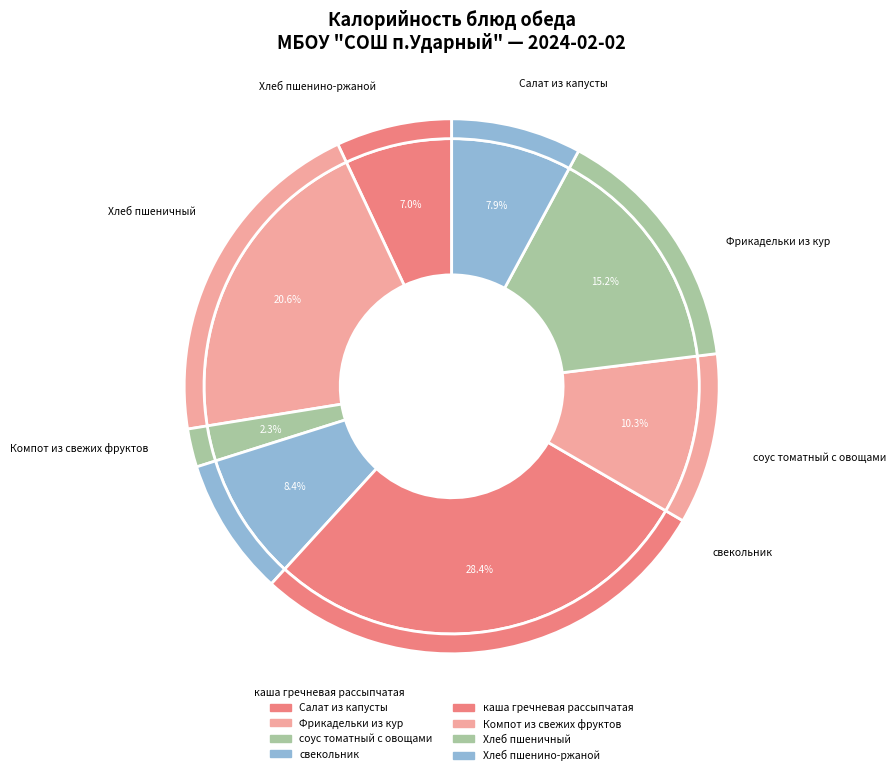

What is the smallest slice in the pie chart?

соус томатный с овощами